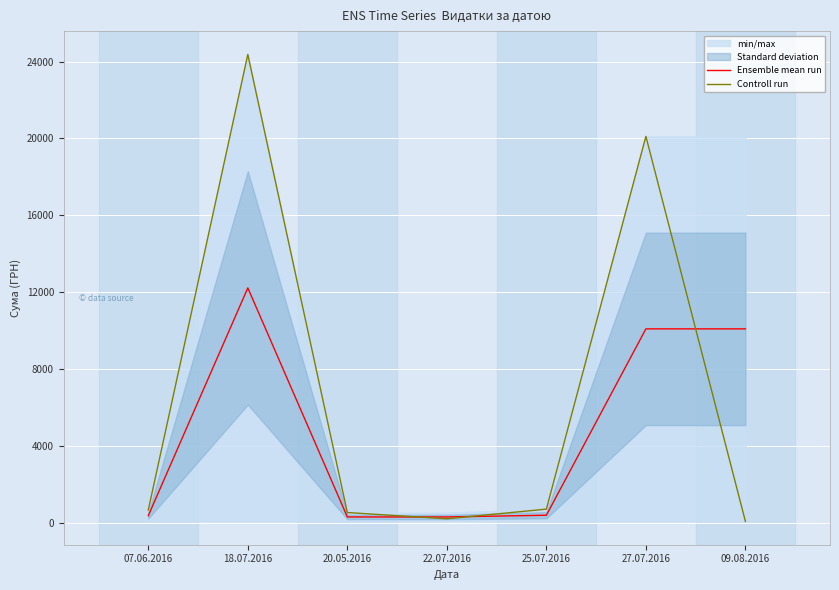

In Ensemble mean run, how many points are higher than both neighbors (excluding endpoints)?

1